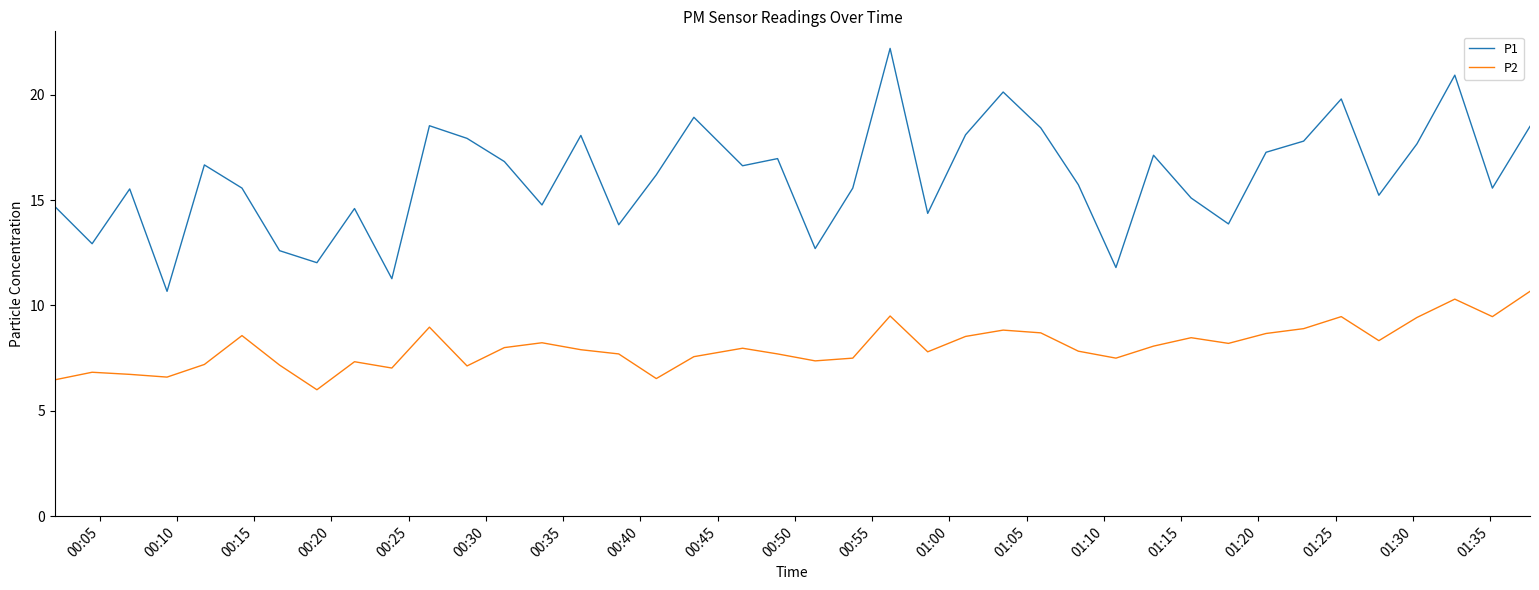

Rank the series by their maximum value, from lowest to highest.

P2, P1